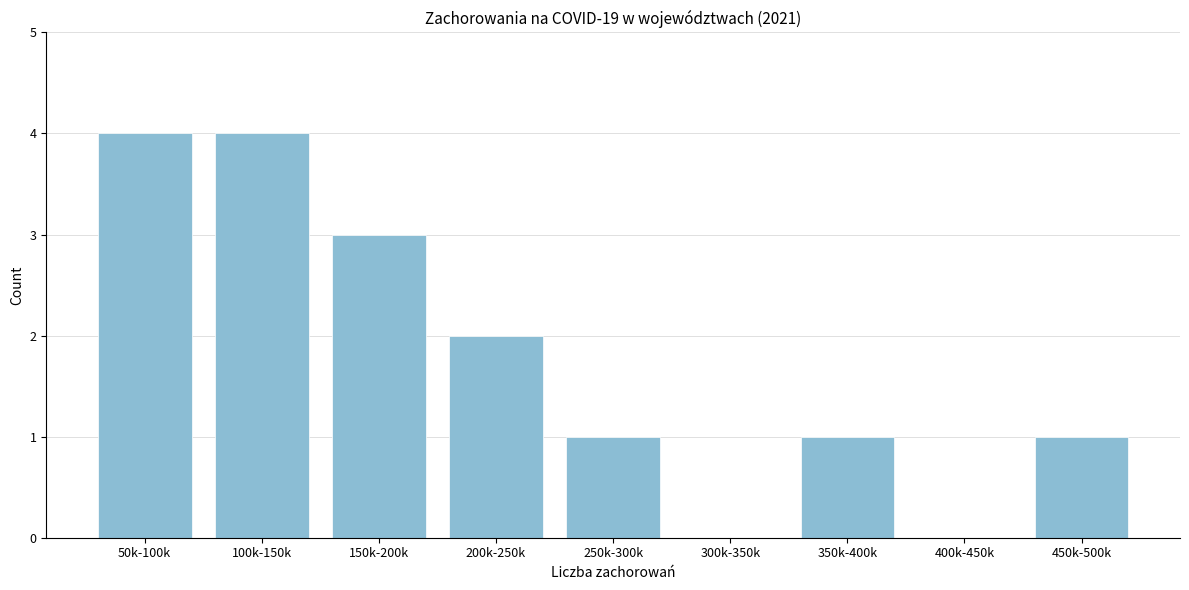

Reading right to left, extract all data points from this chart.

450k-500k=1	400k-450k=0	350k-400k=1	300k-350k=0	250k-300k=1	200k-250k=2	150k-200k=3	100k-150k=4	50k-100k=4